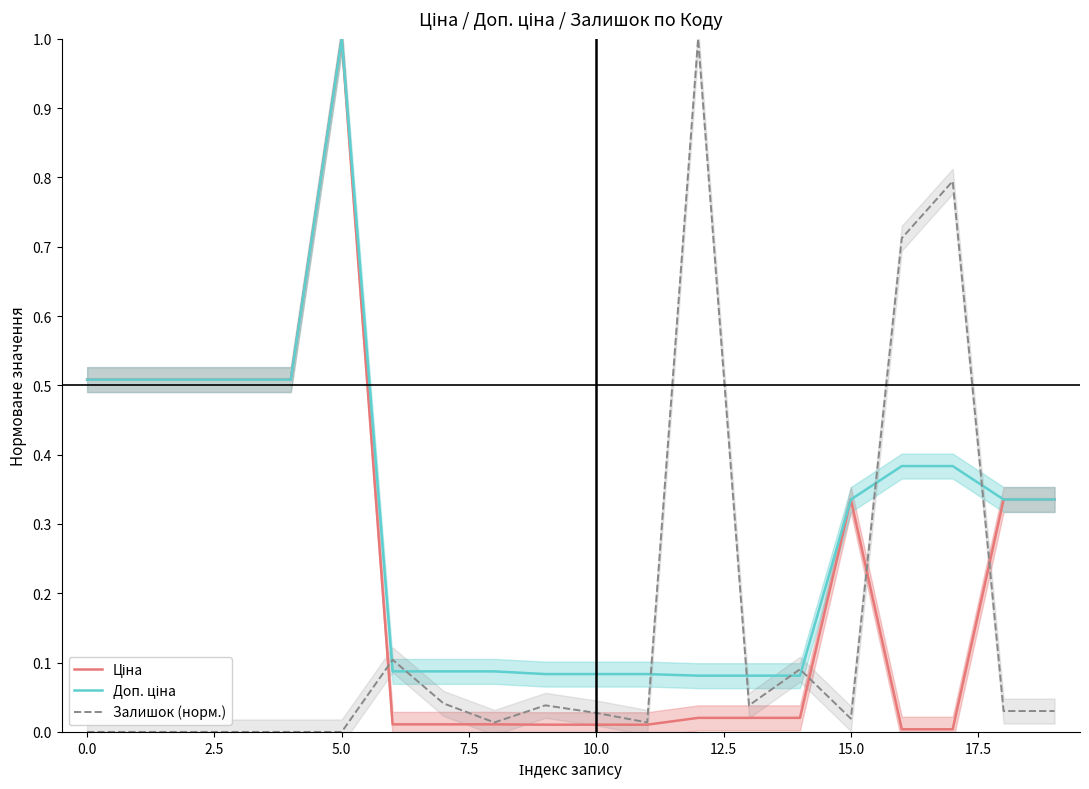

What is the spread (max minus min) of values at 15?

0.3